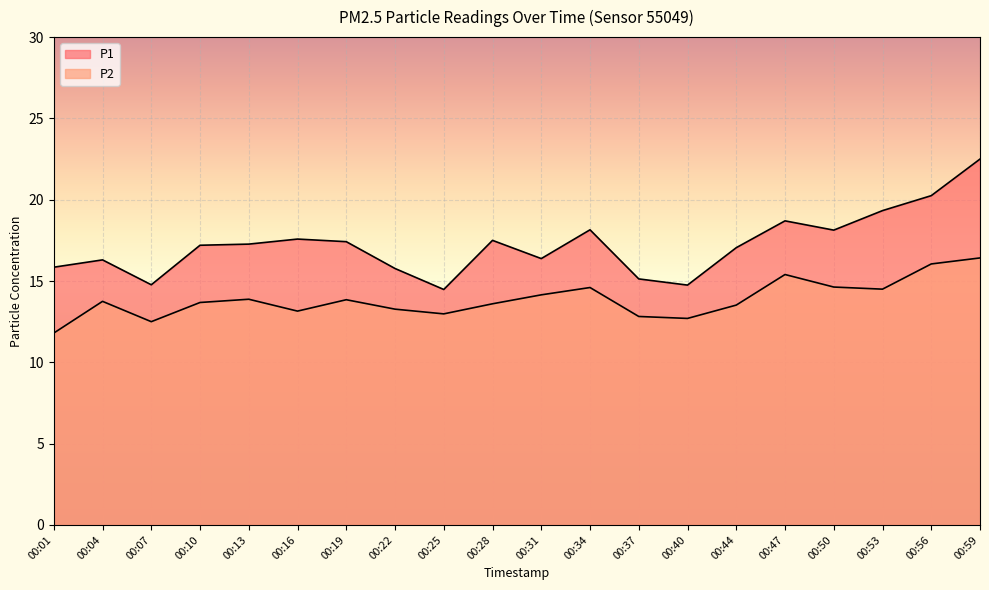

True or false: P2 and P1 cross at least once.

False